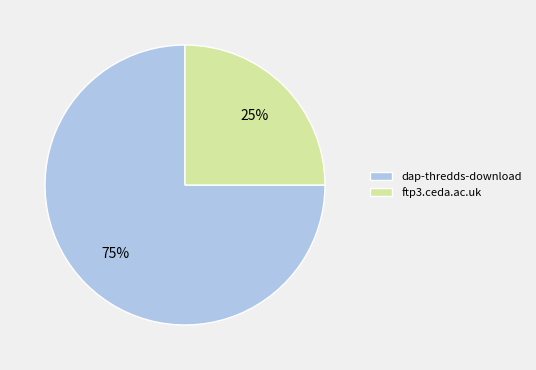

To the nearest percent, what is the difference between the dap-thredds-download and ftp3.ceda.ac.uk slice percentages?

50%